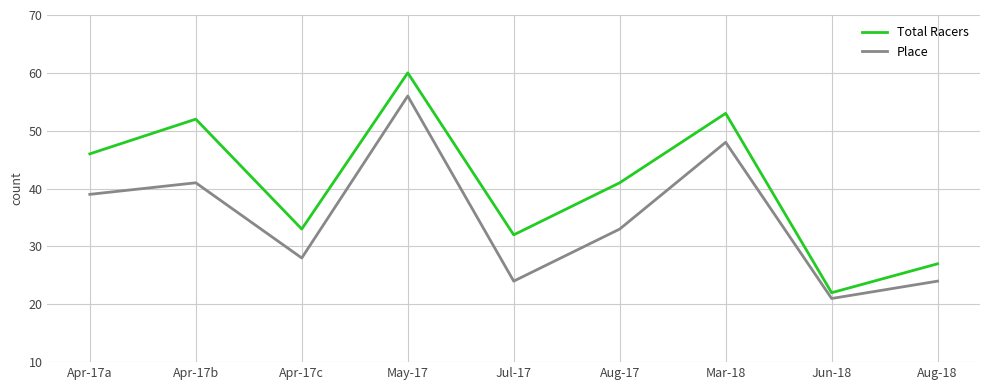

What are all the series names shown in the legend?

Total Racers, Place